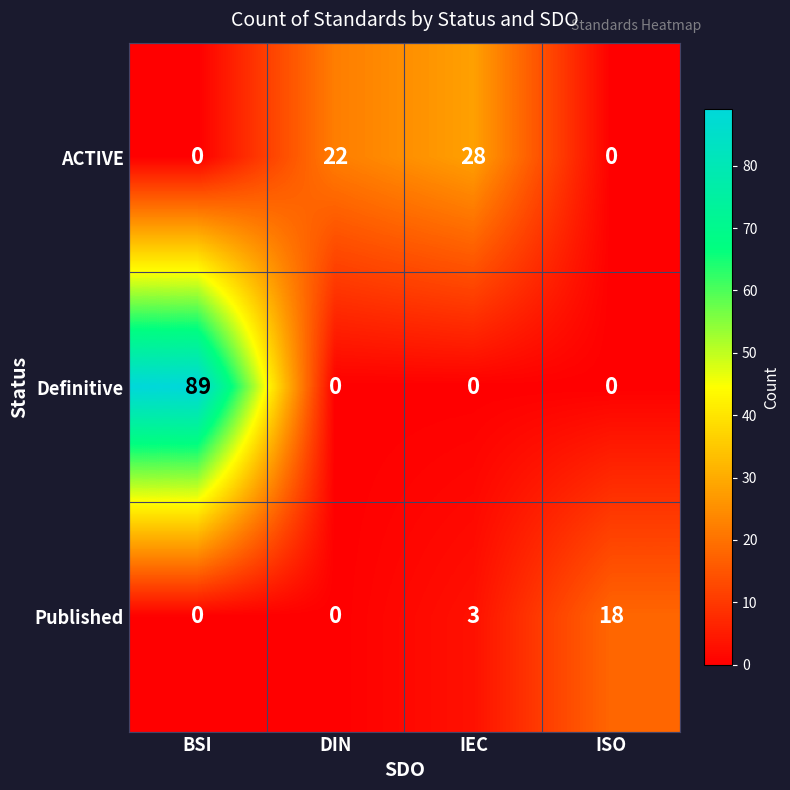

Where is ACTIVE nearest to the value 14?

DIN